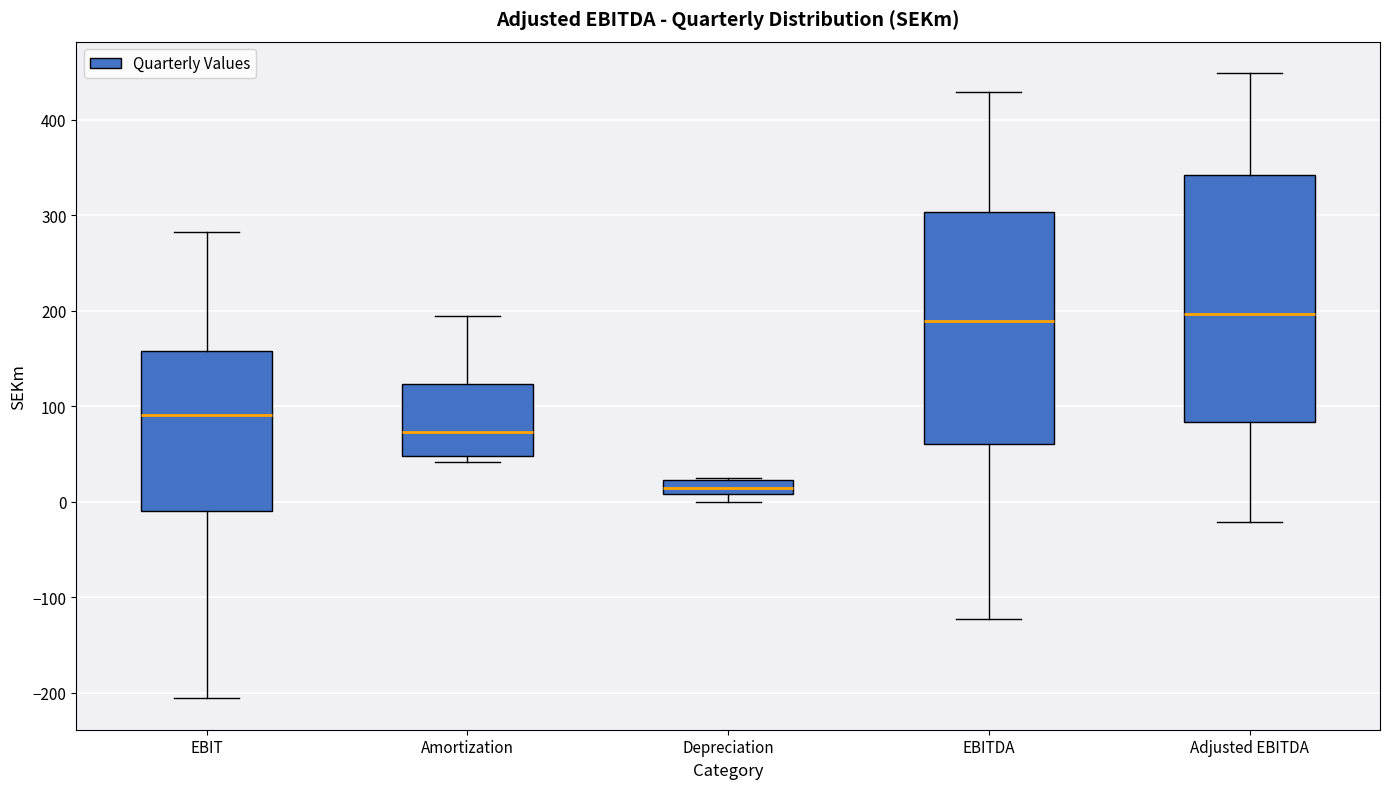

Where is the upper edge of the box for EBITDA on the y-axis? The values are not printed on the chart, so give them approximately, as read against the axis.

300